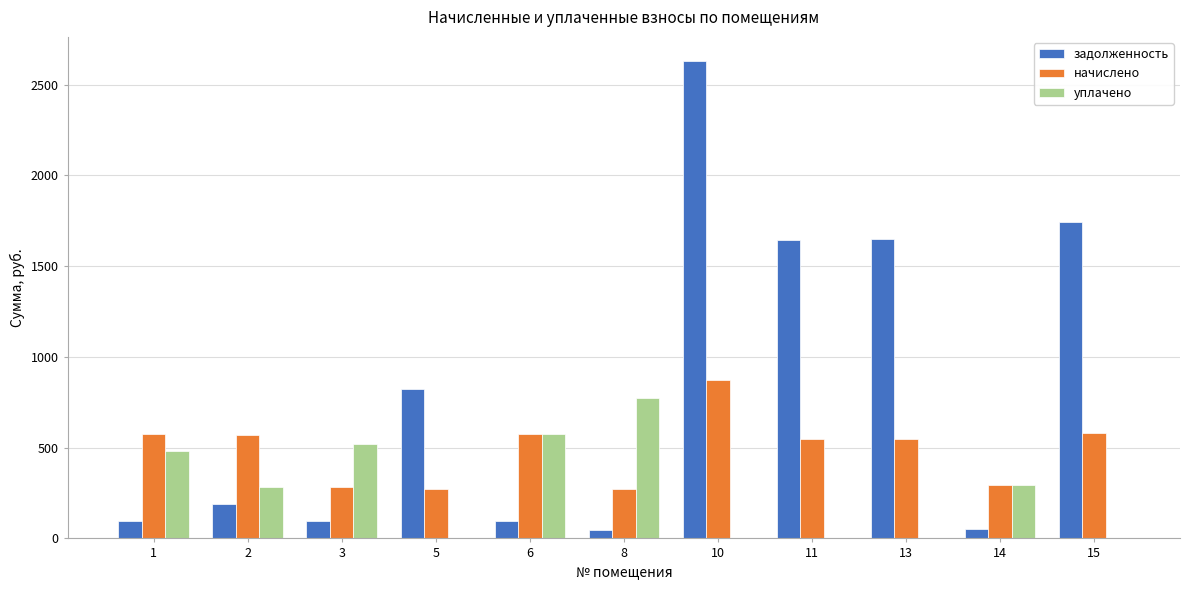

Which series changed the most between 8 and 14?

уплачено